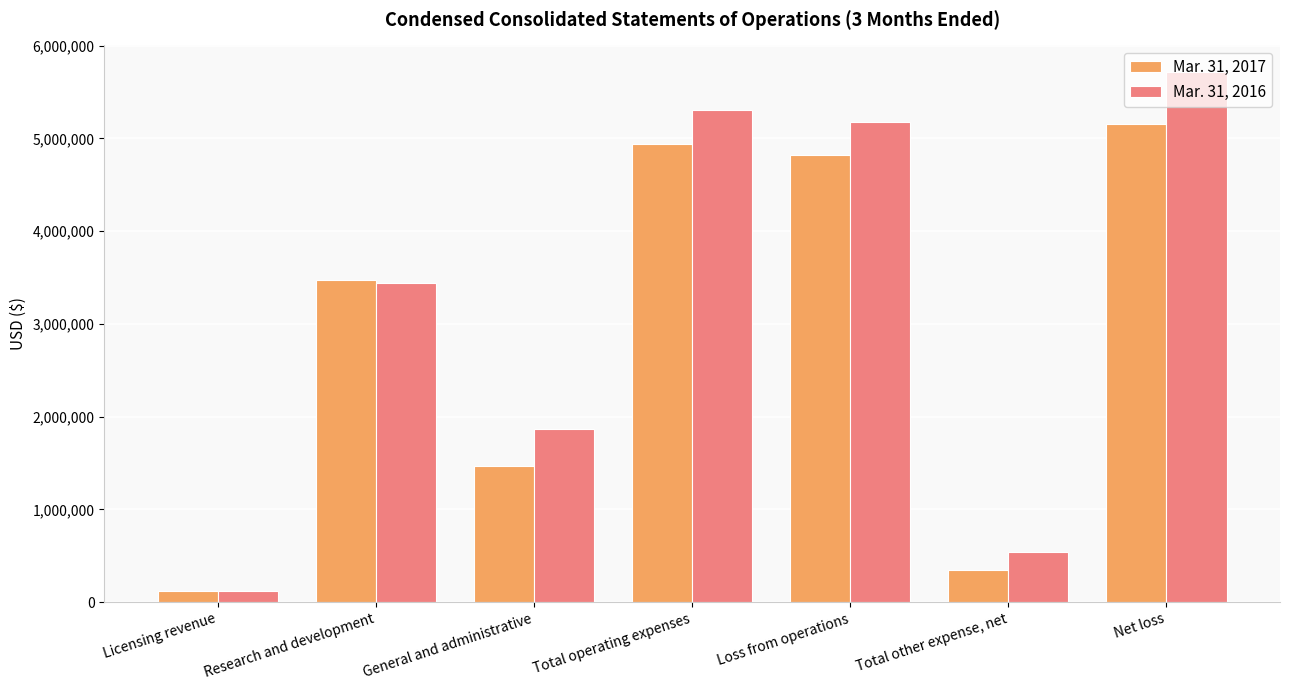

What is the label of the 5th bar from the right?

General and administrative